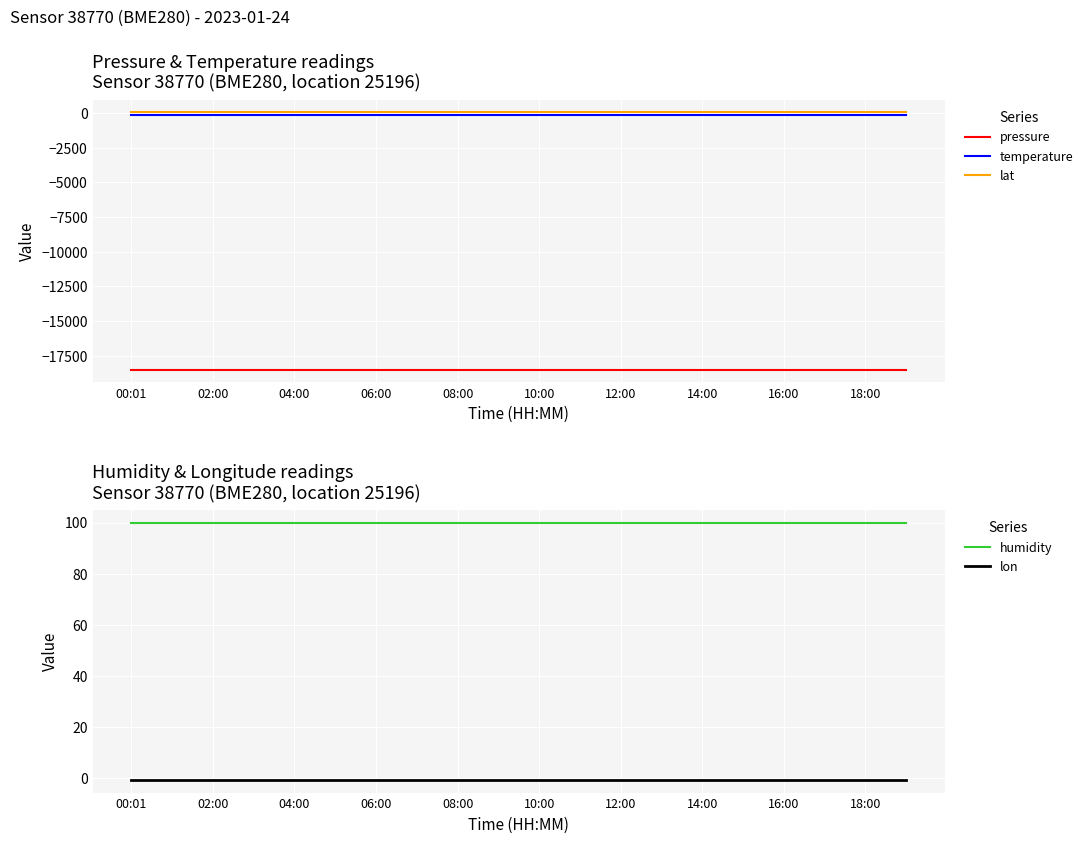

Reading right to left, list all the values displayed in this chart.

pressure: -18492.8	-18492.8	-18492.8	-18492.8	-18492.8	-18492.8	-18492.8	-18492.8	-18492.8	-18492.8	-18492.8	-18492.8	-18492.8	-18492.8	-18492.8	-18492.8	-18492.8	-18492.8	-18492.8	-18492.8
temperature: -143.3	-143.3	-143.3	-143.3	-143.3	-143.3	-143.3	-143.3	-143.3	-143.3	-143.3	-143.3	-143.3	-143.3	-143.3	-143.3	-143.3	-143.3	-143.3	-143.3
lat: 52.0	52.0	52.0	52.0	52.0	52.0	52.0	52.0	52.0	52.0	52.0	52.0	52.0	52.0	52.0	52.0	52.0	52.0	52.0	52.0
humidity: 100.0	100.0	100.0	100.0	100.0	100.0	100.0	100.0	100.0	100.0	100.0	100.0	100.0	100.0	100.0	100.0	100.0	100.0	100.0	100.0
lon: -0.7	-0.7	-0.7	-0.7	-0.7	-0.7	-0.7	-0.7	-0.7	-0.7	-0.7	-0.7	-0.7	-0.7	-0.7	-0.7	-0.7	-0.7	-0.7	-0.7